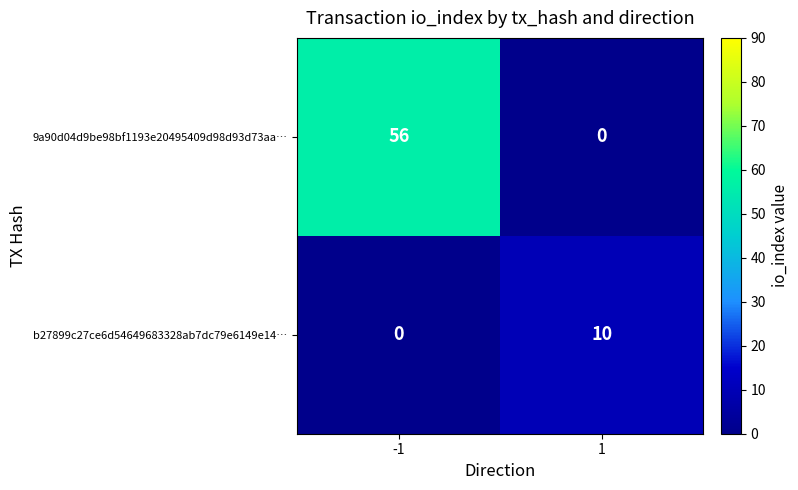

The b27899c27ce6d54649683328ab7dc79e6149e14… series shows 17 at 1. True or false?

False